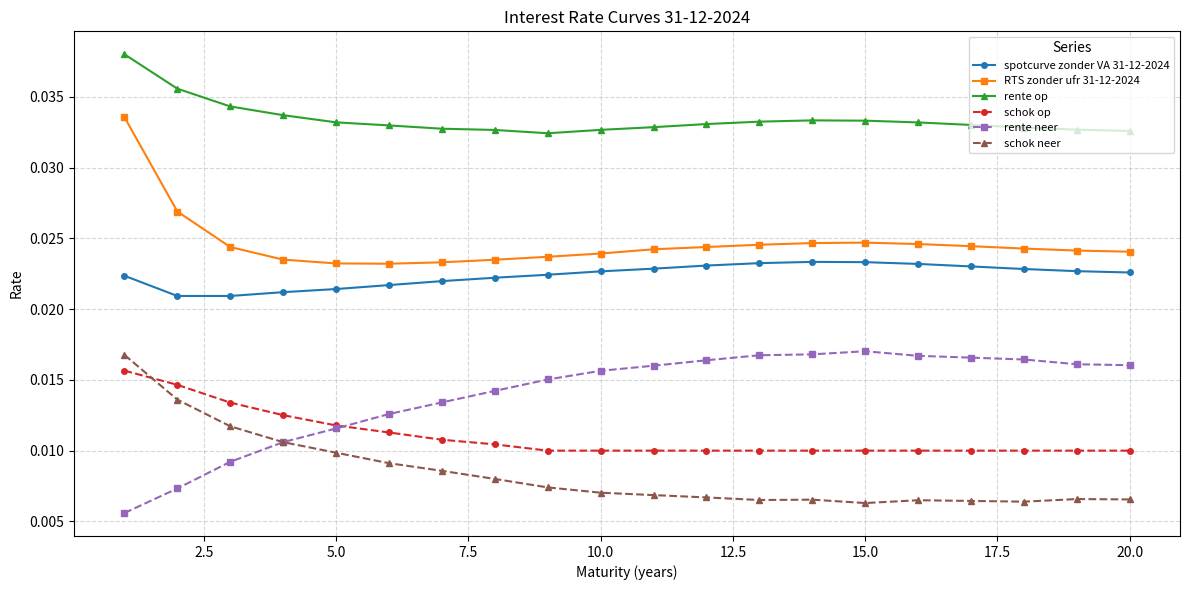

True or false: rente neer and RTS zonder ufr 31-12-2024 intersect in this chart.

False